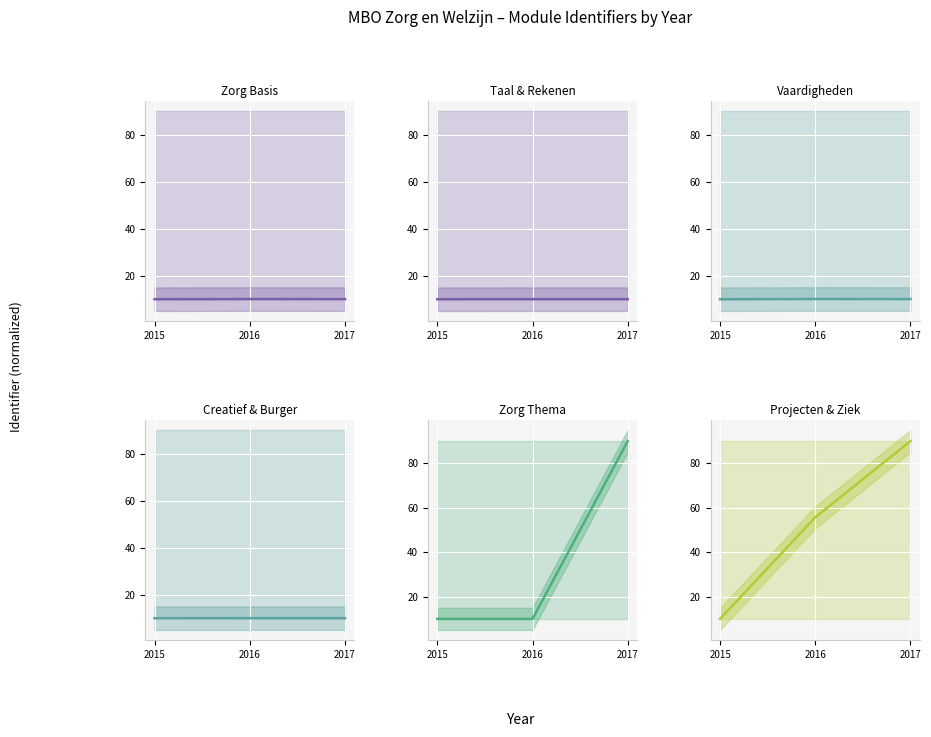

What is the value of the Zorg Basis point at the 3rd from the left?

10.1